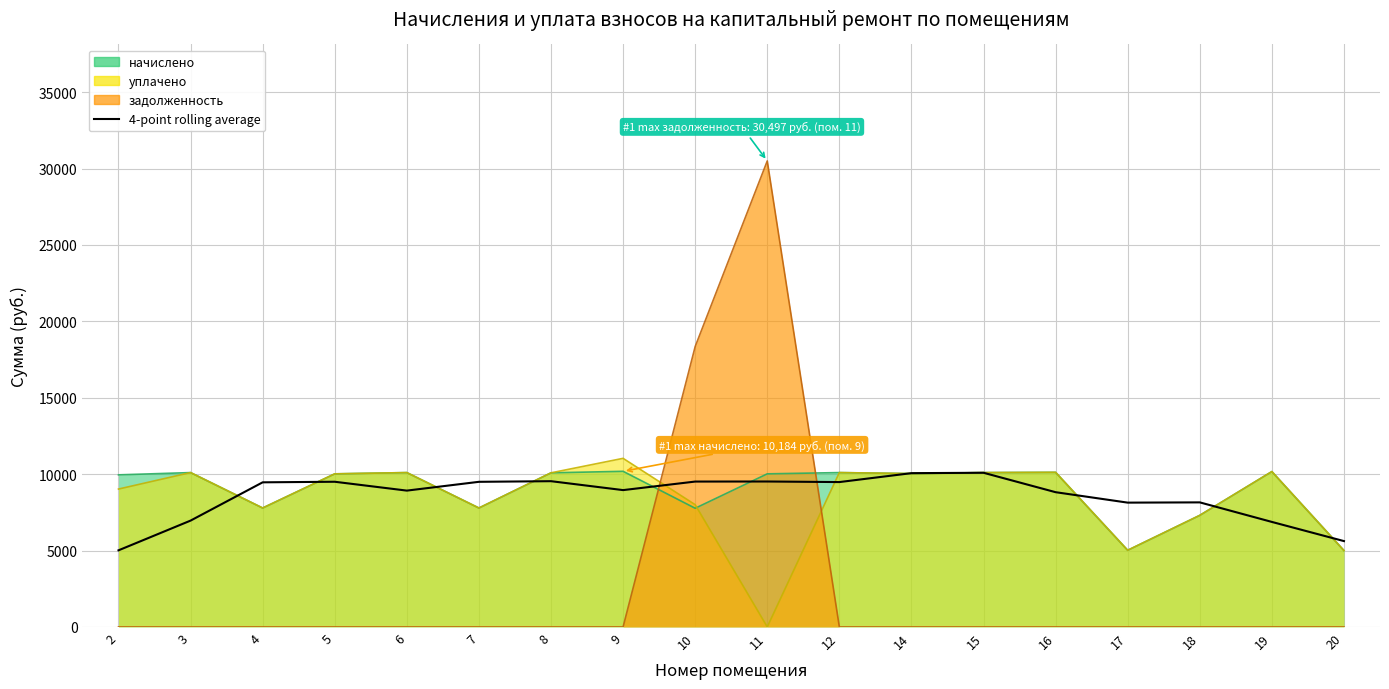

How many lines are shown in the chart?

1